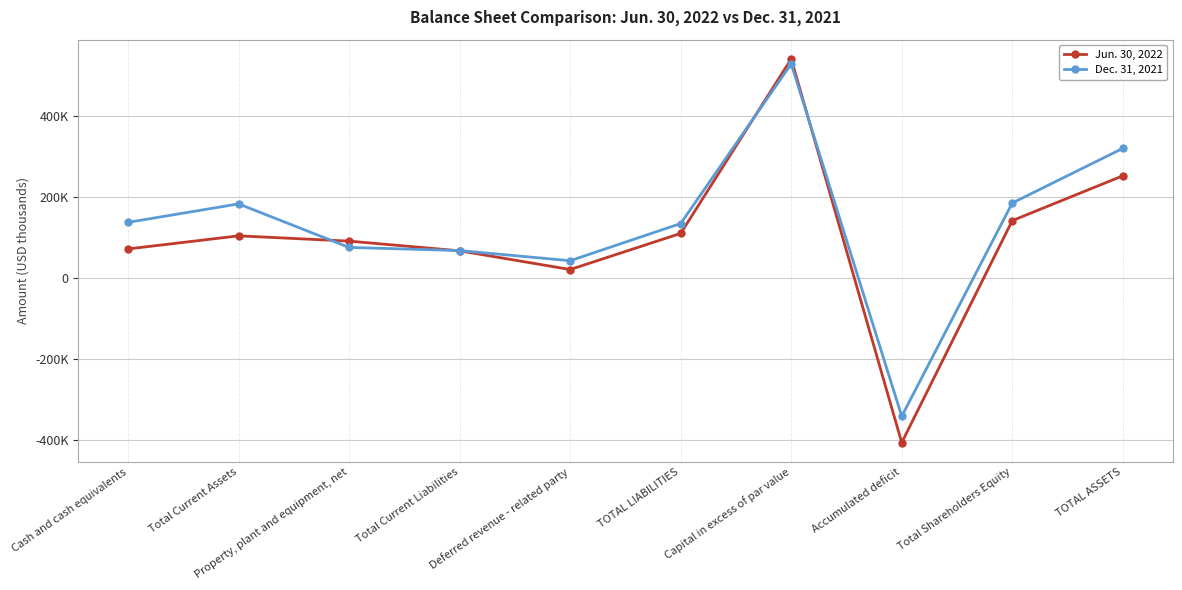

Does the chart have visible grid lines?

Yes